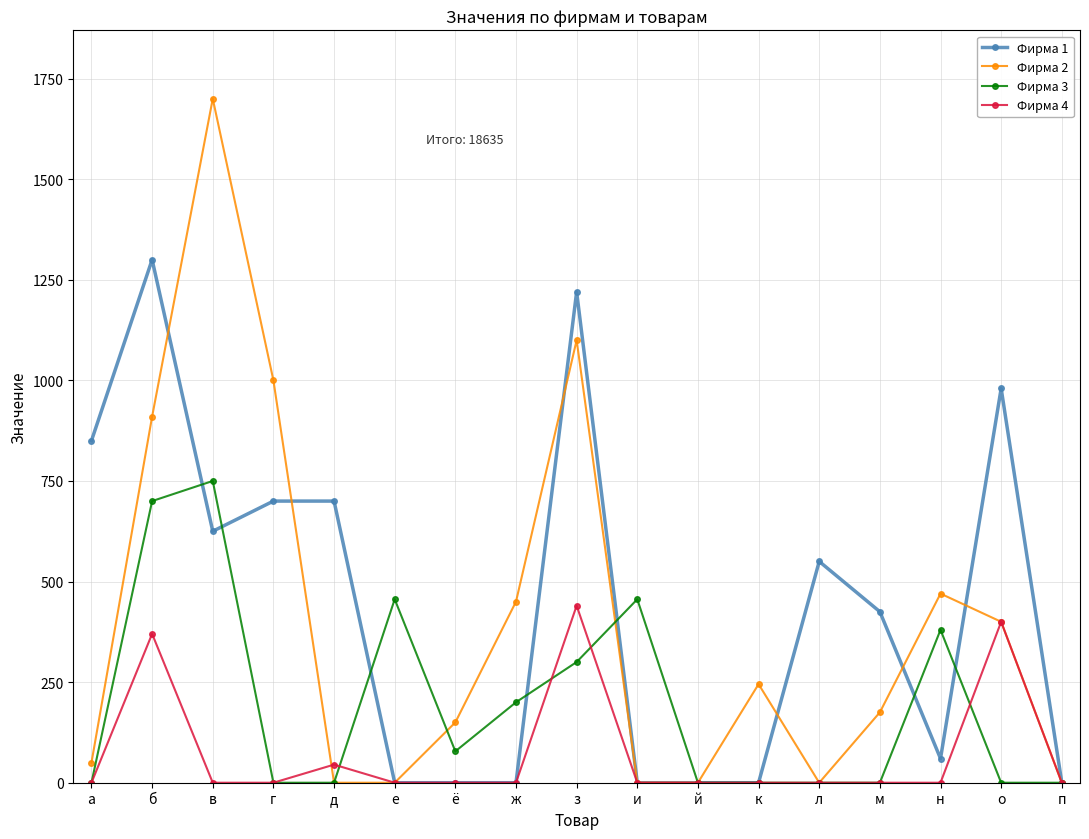

How many data points does each series have?

17